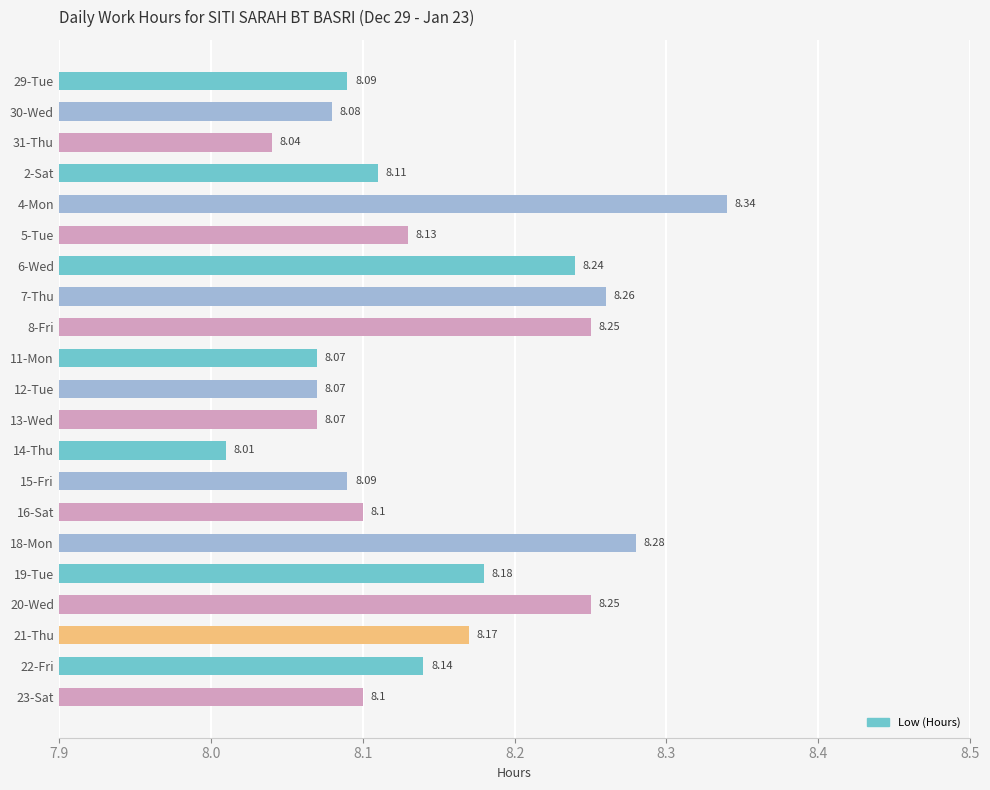

Between 31-Thu and 11-Mon, which is larger?

11-Mon